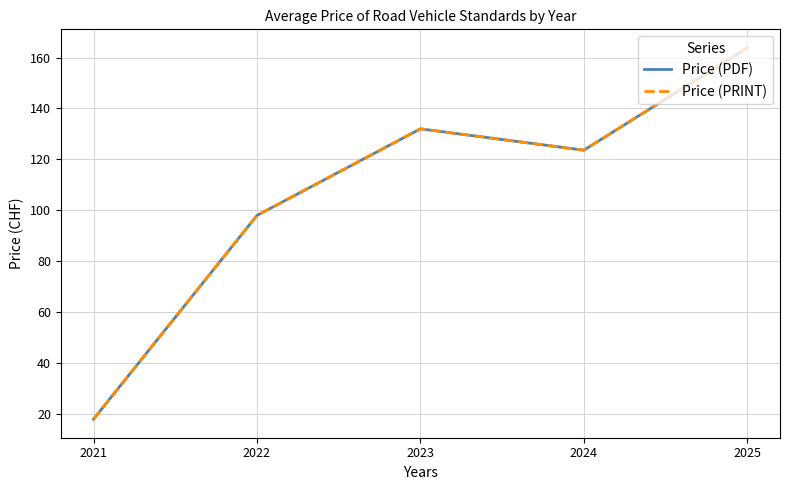

How many lines are shown in the chart?

2